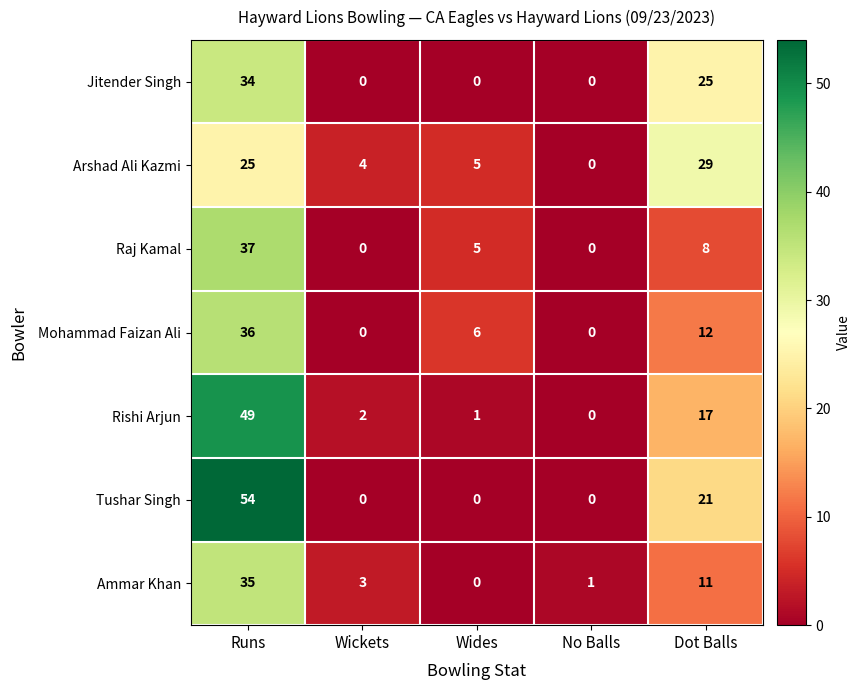

Count the number of data series in this chart.

7